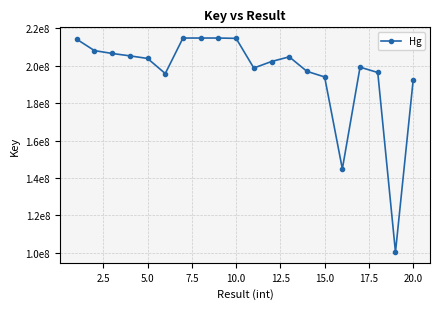

Does the chart display data point markers on the line(s)?

Yes